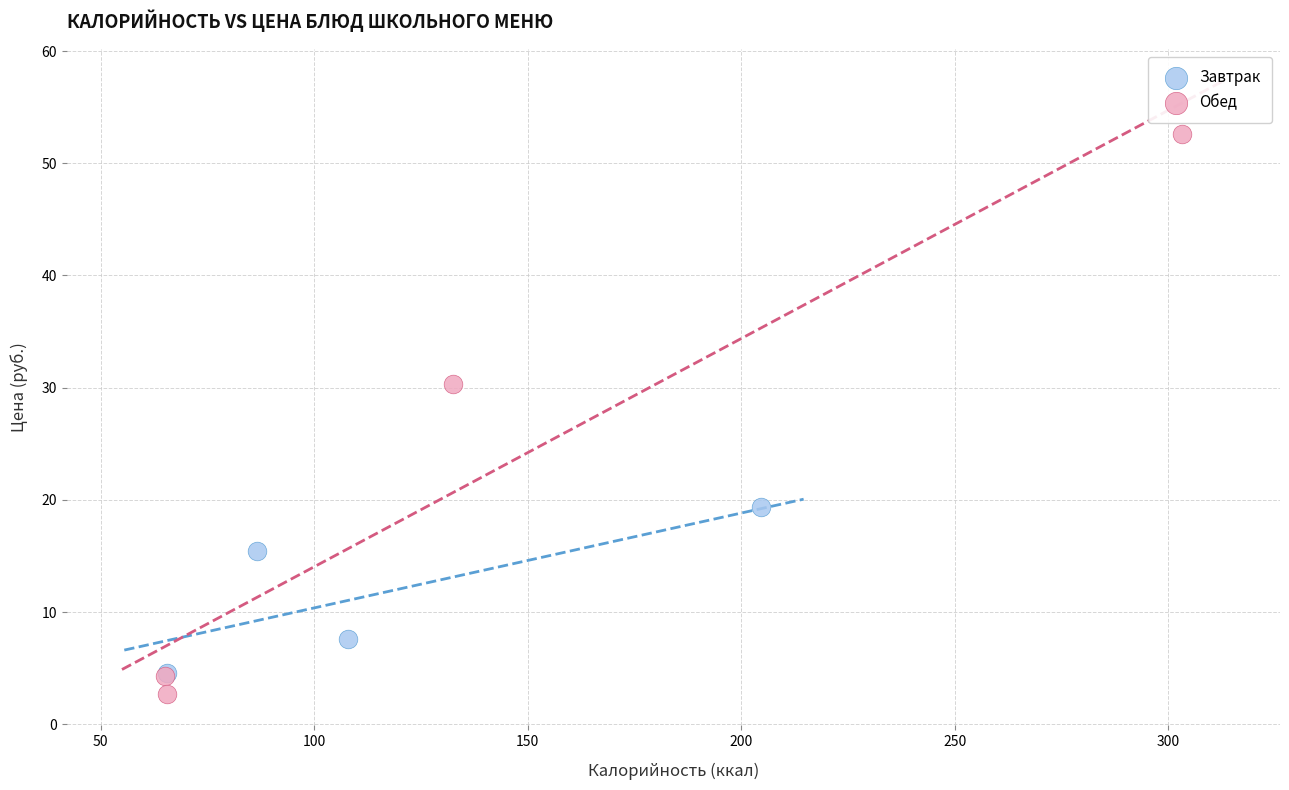

Which series contains the highest Y value?

Обед